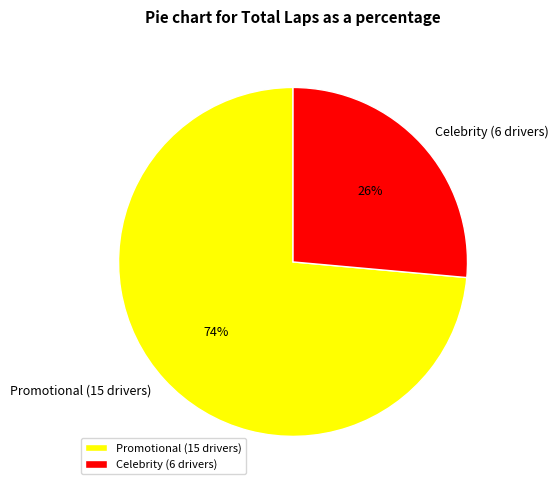

Combined, do Celebrity (6 drivers) and Promotional (15 drivers) account for over 50%?

Yes